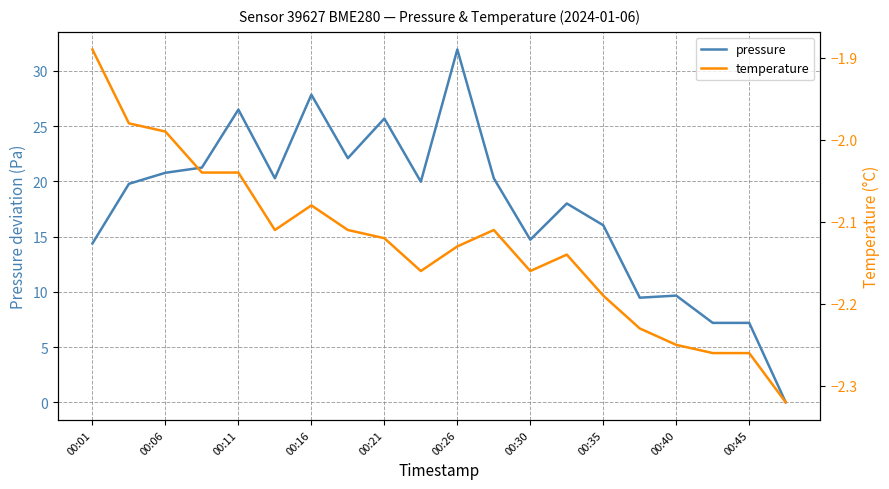

List the series in order of their peak value, highest first.

pressure, temperature